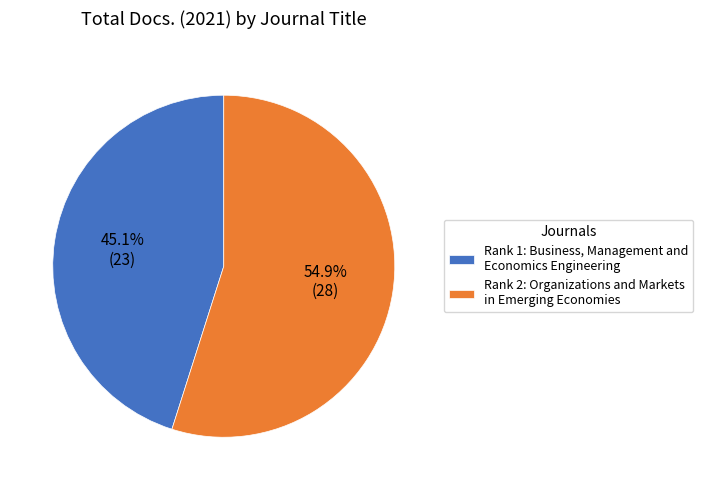

What is the ratio of the value at Rank 1: Business, Management and Economics Engineering to the value at Rank 2: Organizations and Markets in Emerging Economies?

0.8